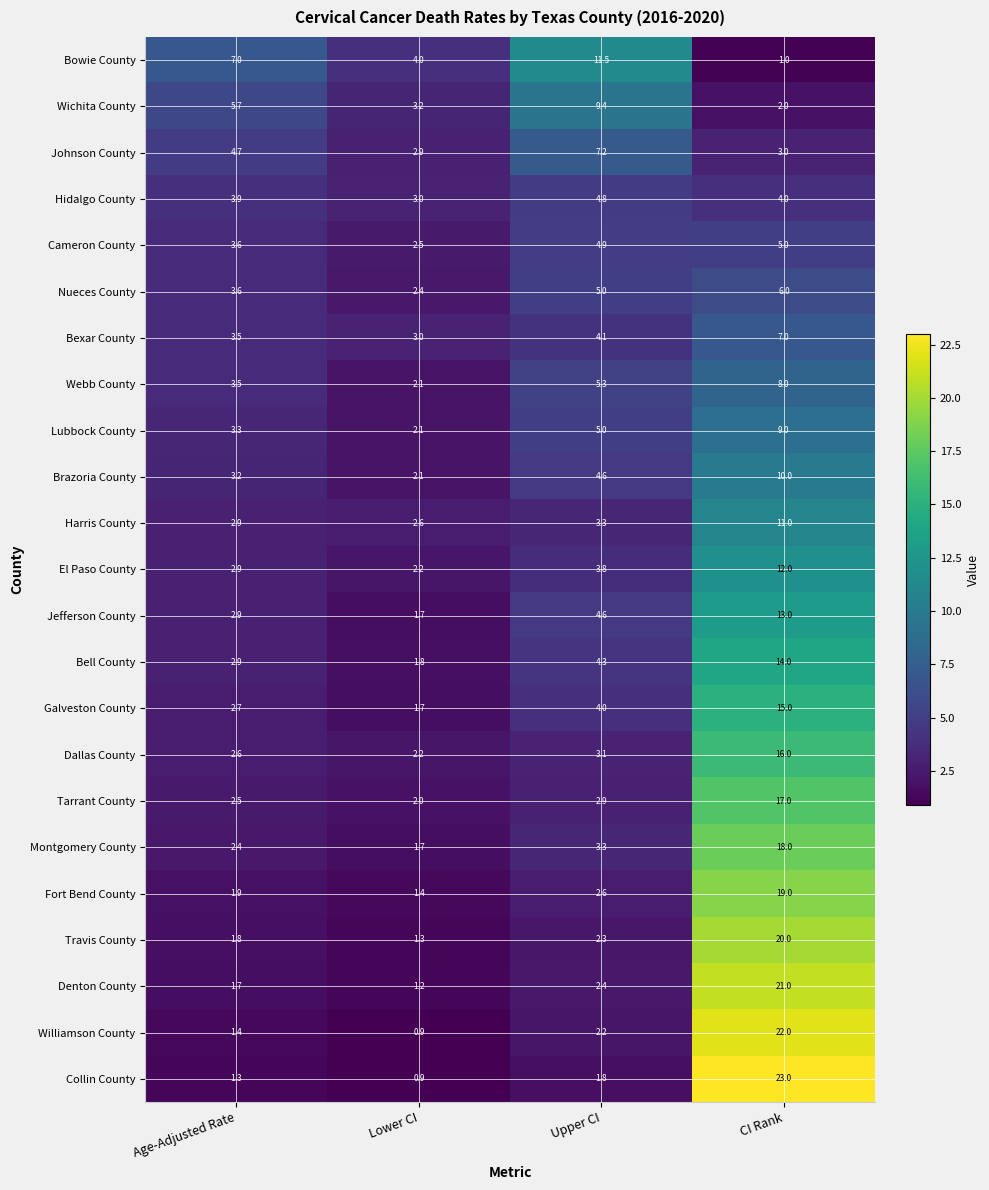

At which category does the chart reach its minimum across all series?

Lower CI